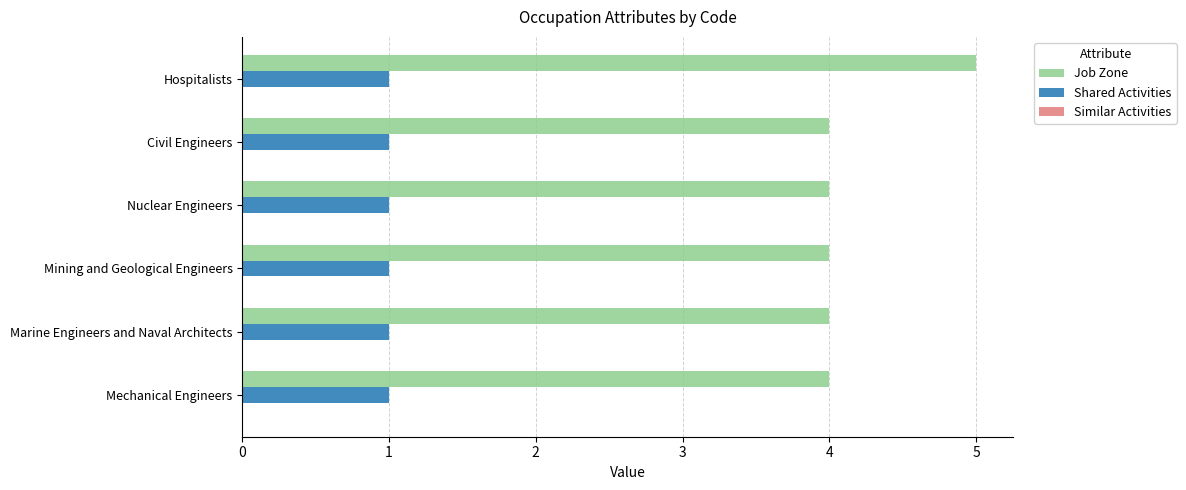

What is the difference between the maximum and minimum values in the Job Zone series?

1